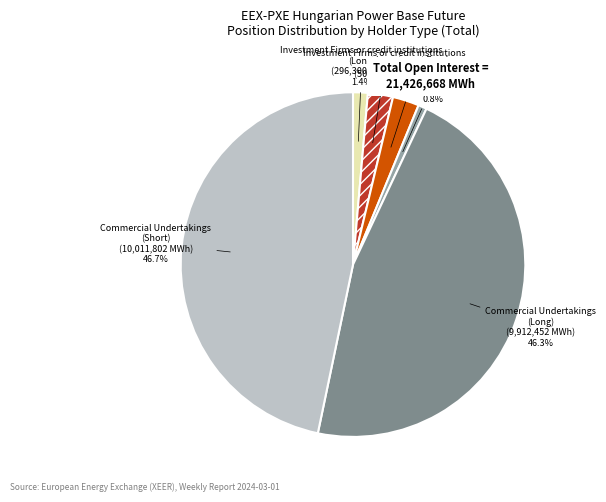

What is the ratio of the value at Investment Firms or credit institutions (Long) to the value at Investment Funds (Long)?

0.6